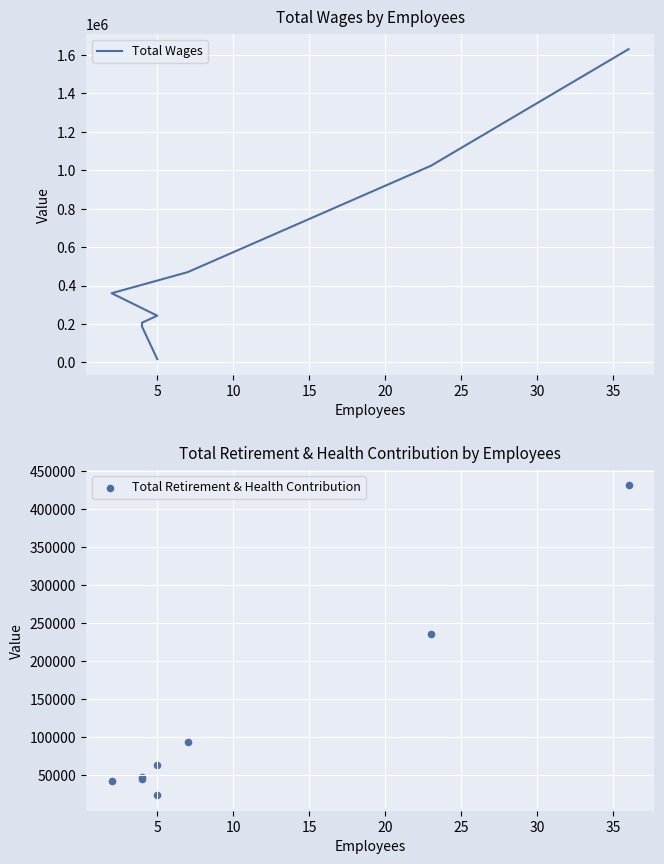

What are all the series names shown in the legend?

Total Wages, Total Retirement & Health Contribution